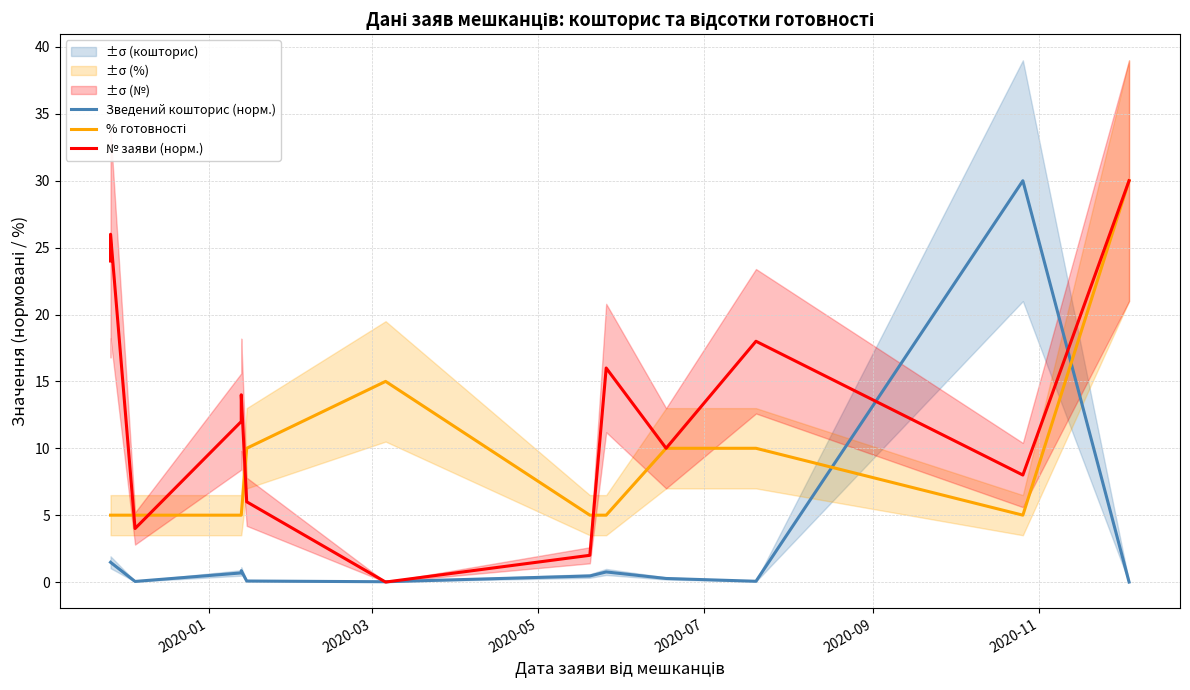

How many interior local valleys does the № заяви (норм.) series have?

4